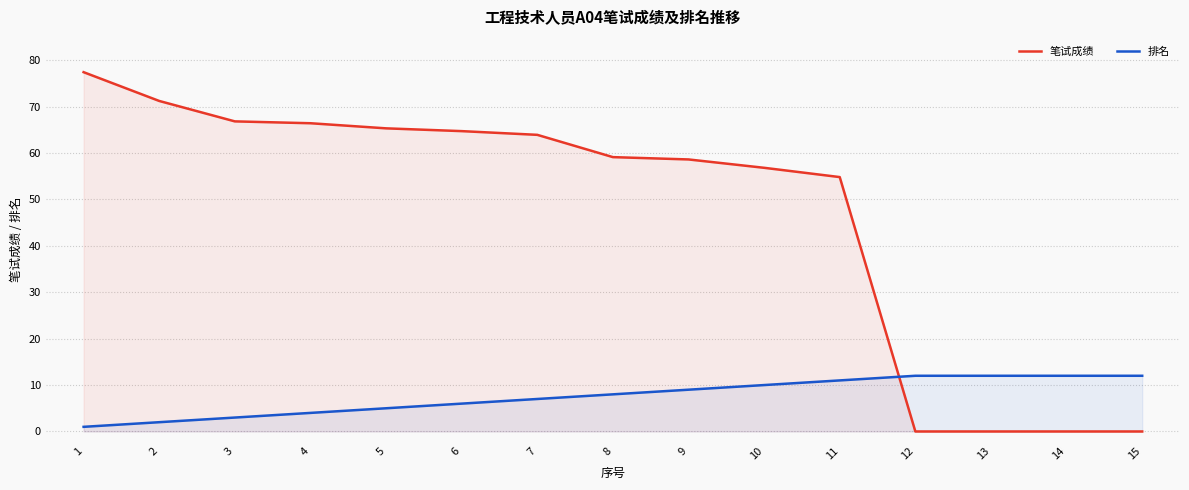

How many data points in 笔试成绩 are less than 59?

7